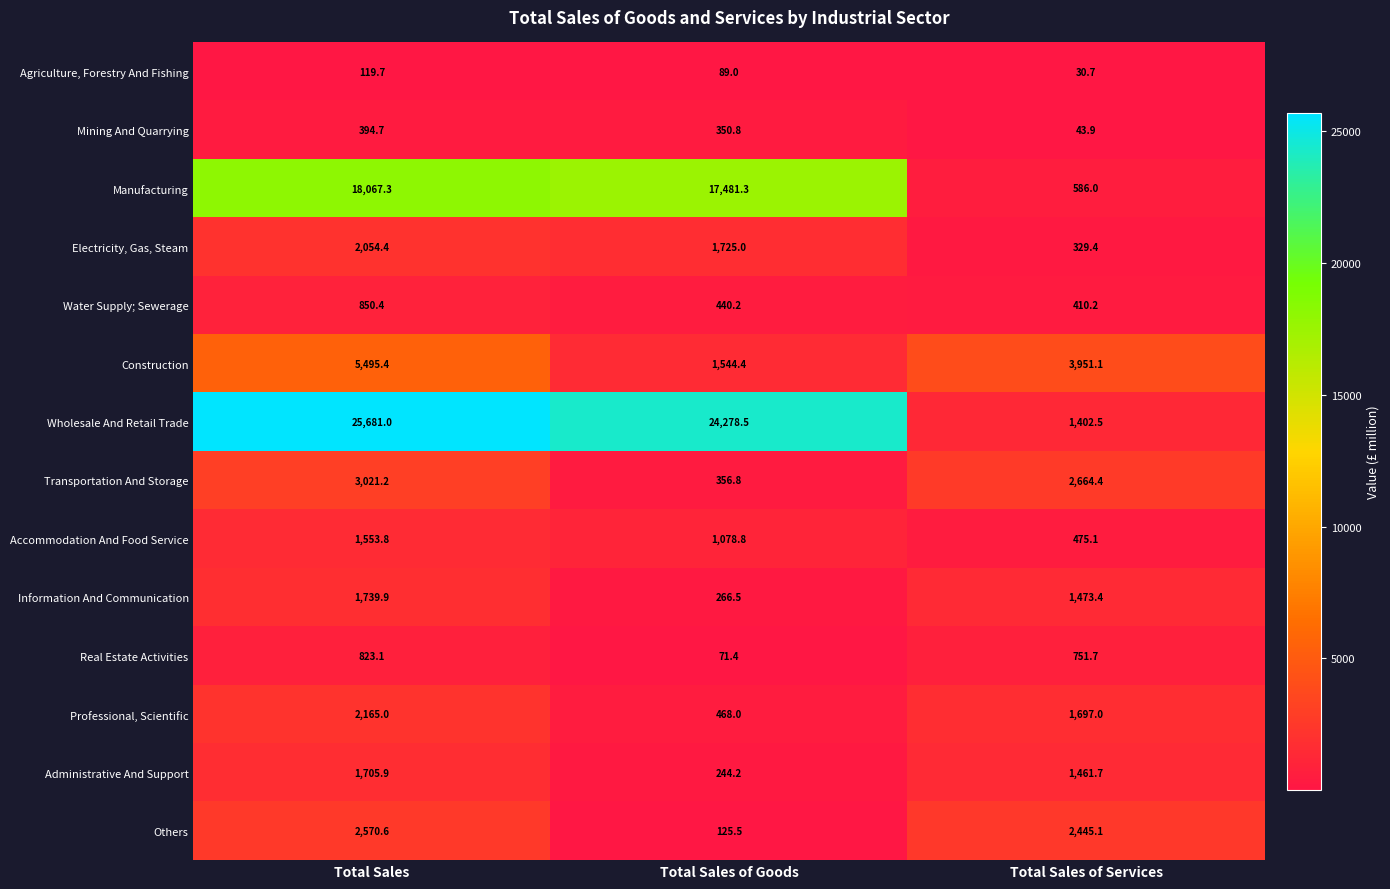

Where is Manufacturing nearest to the value 9326?

Total Sales of Goods